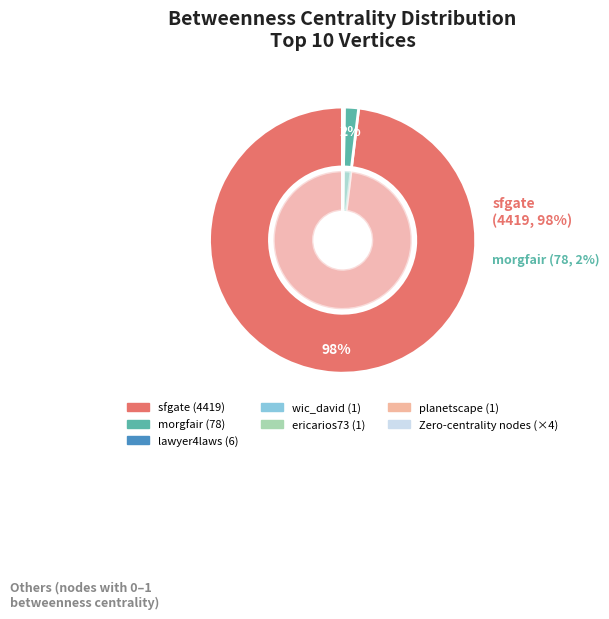

Does lawyer4laws represent more than half of the total?

No